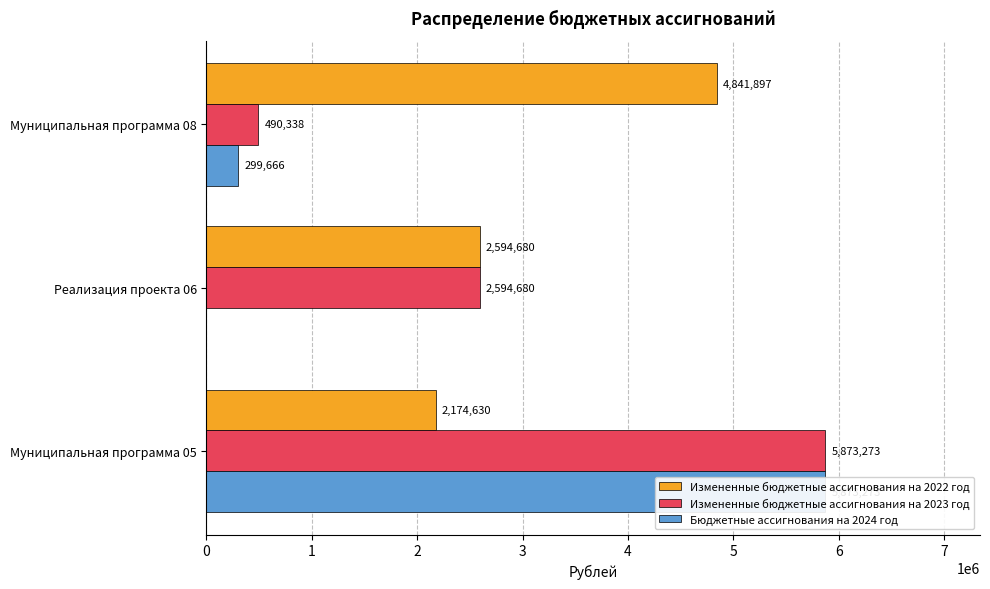

What are all the series names shown in the legend?

Измененные бюджетные ассигнования на 2022 год, Измененные бюджетные ассигнования на 2023 год, Бюджетные ассигнования на 2024 год